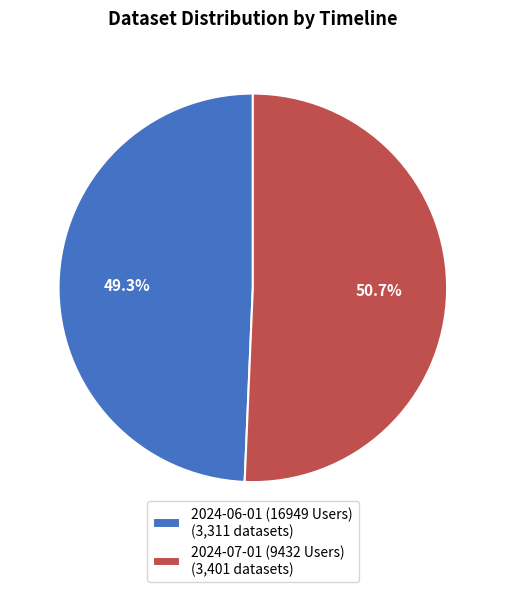

True or false: 2024-07-01 (9432 Users) accounts for 51% of the total.

True